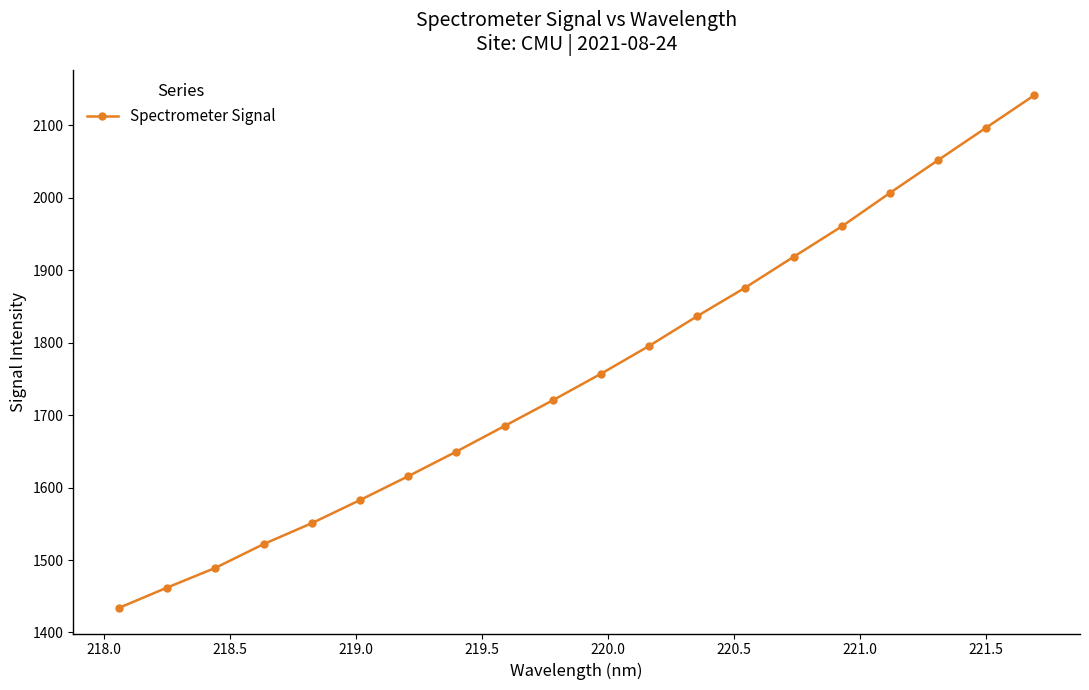

What is the difference between the second highest and minimum values?

662.8